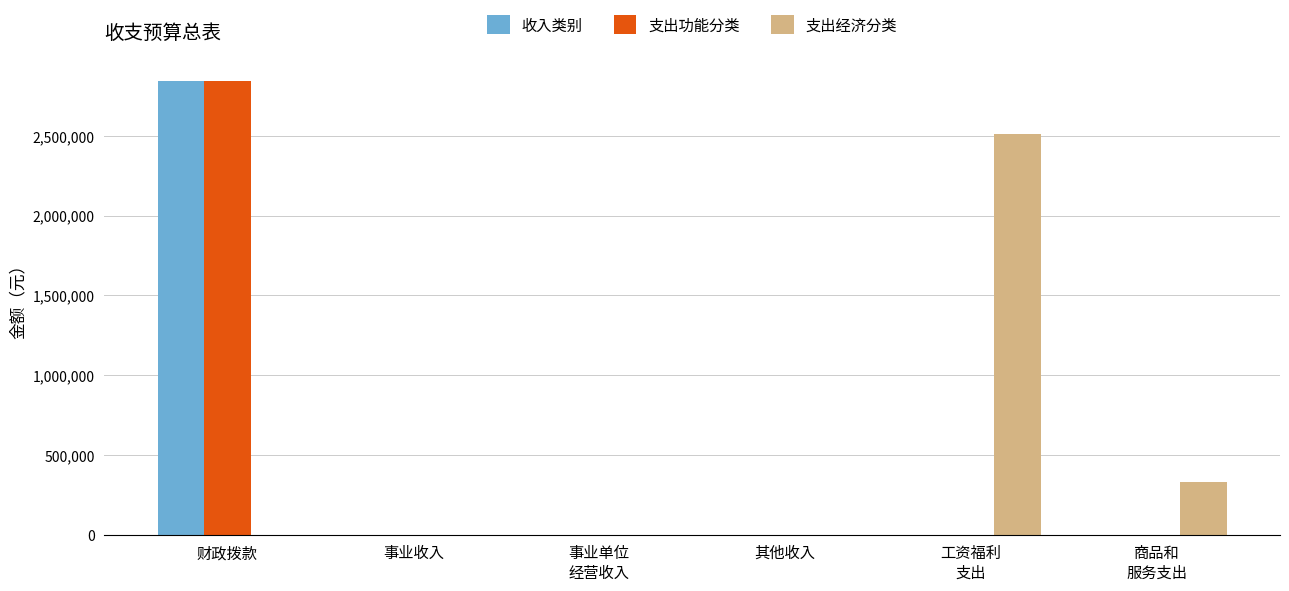

How many series are shown in this chart?

3